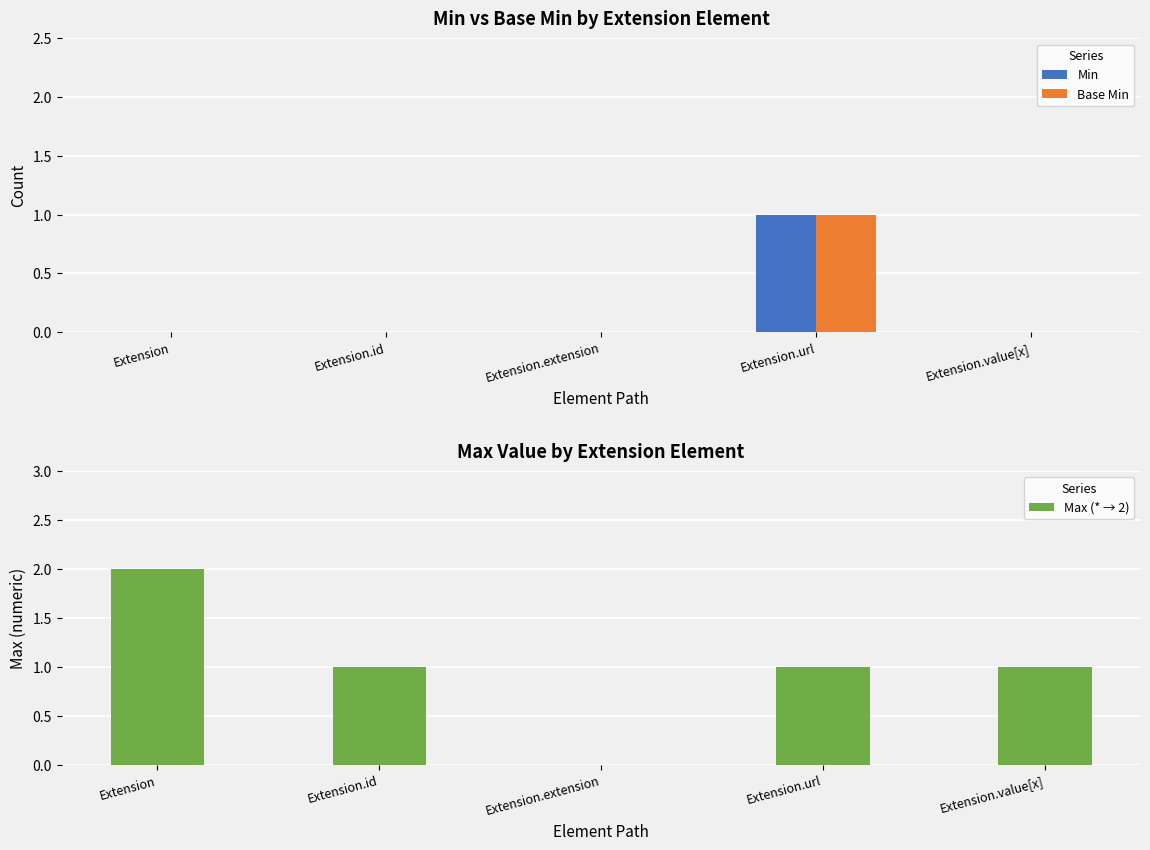

How many data points does each series have?

5